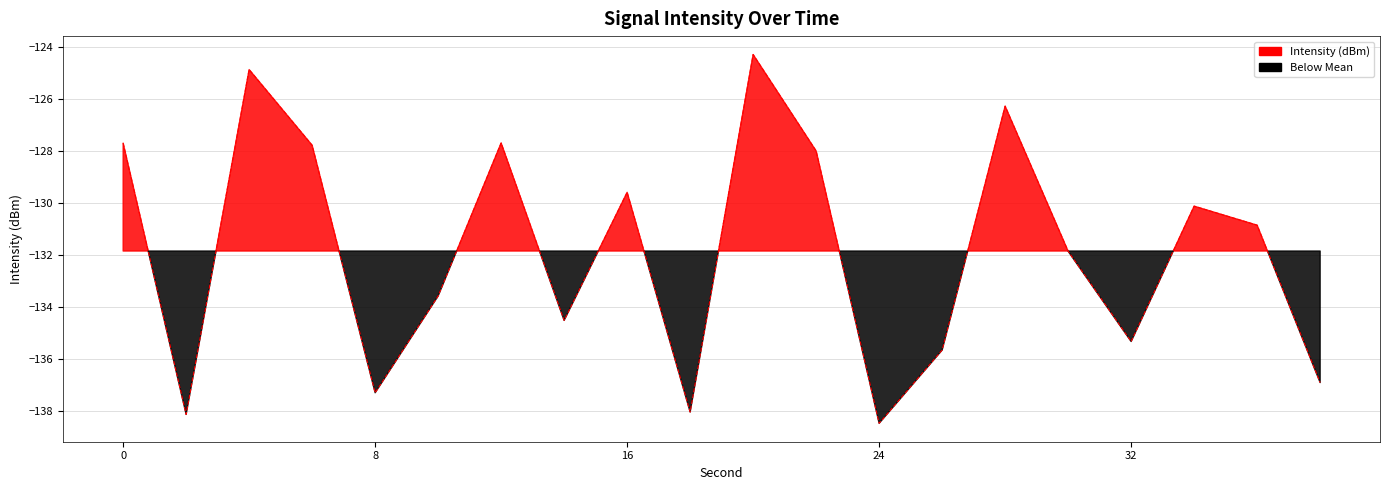

What is the difference between the second highest and second lowest values?

13.2